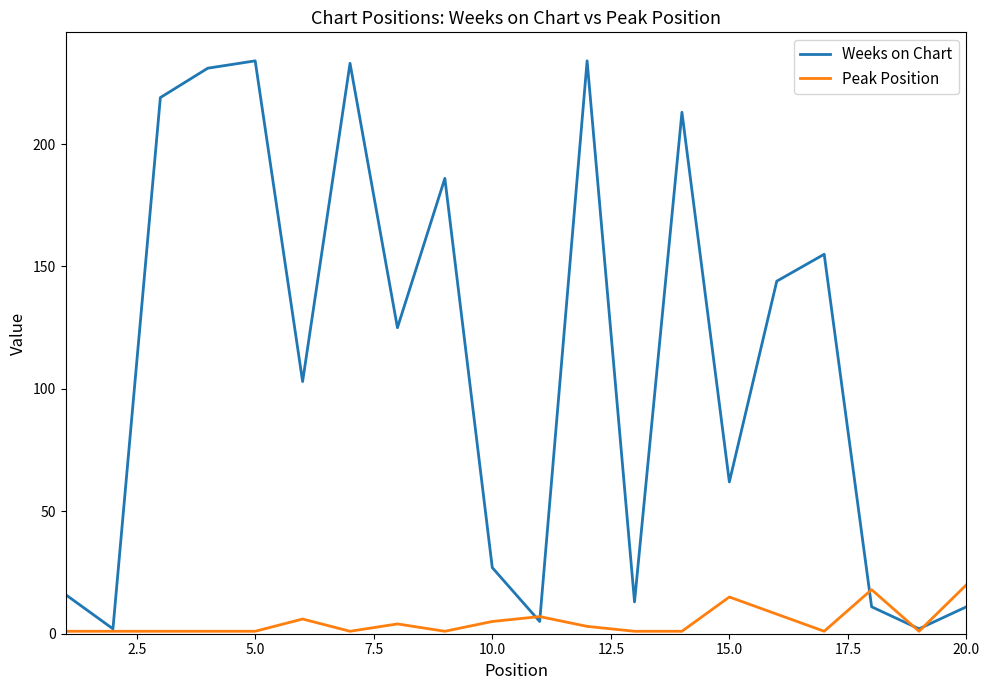

Which series has the largest total across all categories?

Weeks on Chart